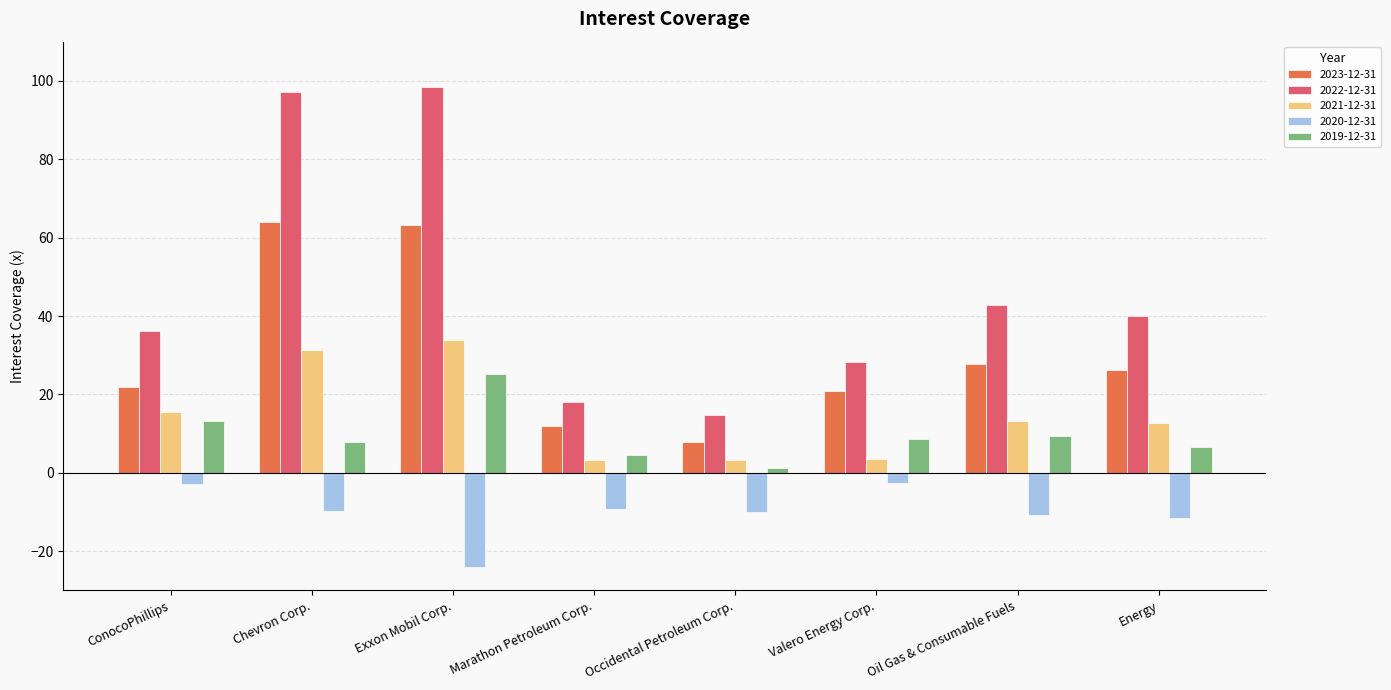

At Energy, list the series in order from largest to smallest.

2022-12-31, 2023-12-31, 2021-12-31, 2019-12-31, 2020-12-31